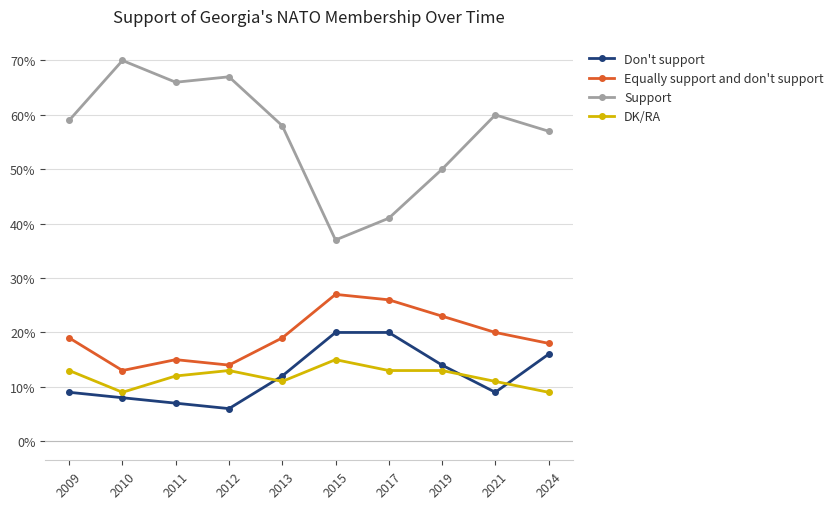

The value of Equally support and don't support at 2012 is 14. True or false?

True